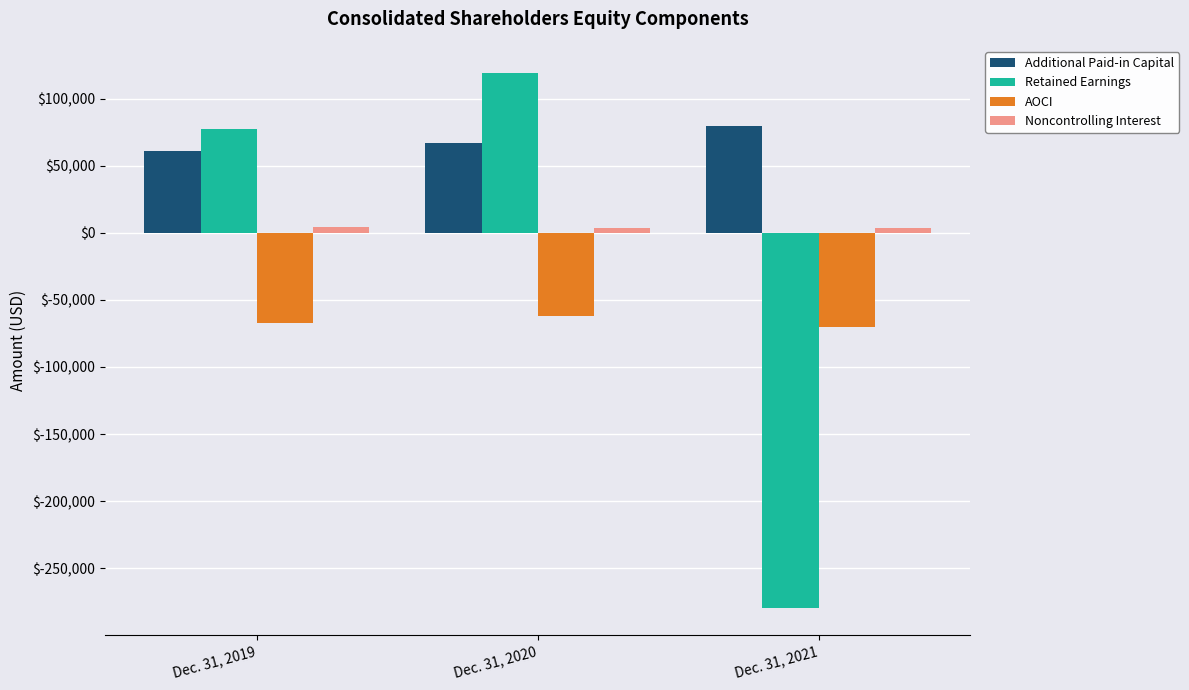

How many negative values does the Retained Earnings series have?

1